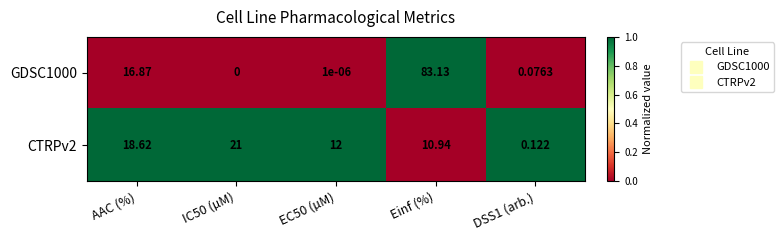

Is the value of CTRPv2 at Einf (%) greater than the value of GDSC1000 at DSS1 (arb.)?

Yes